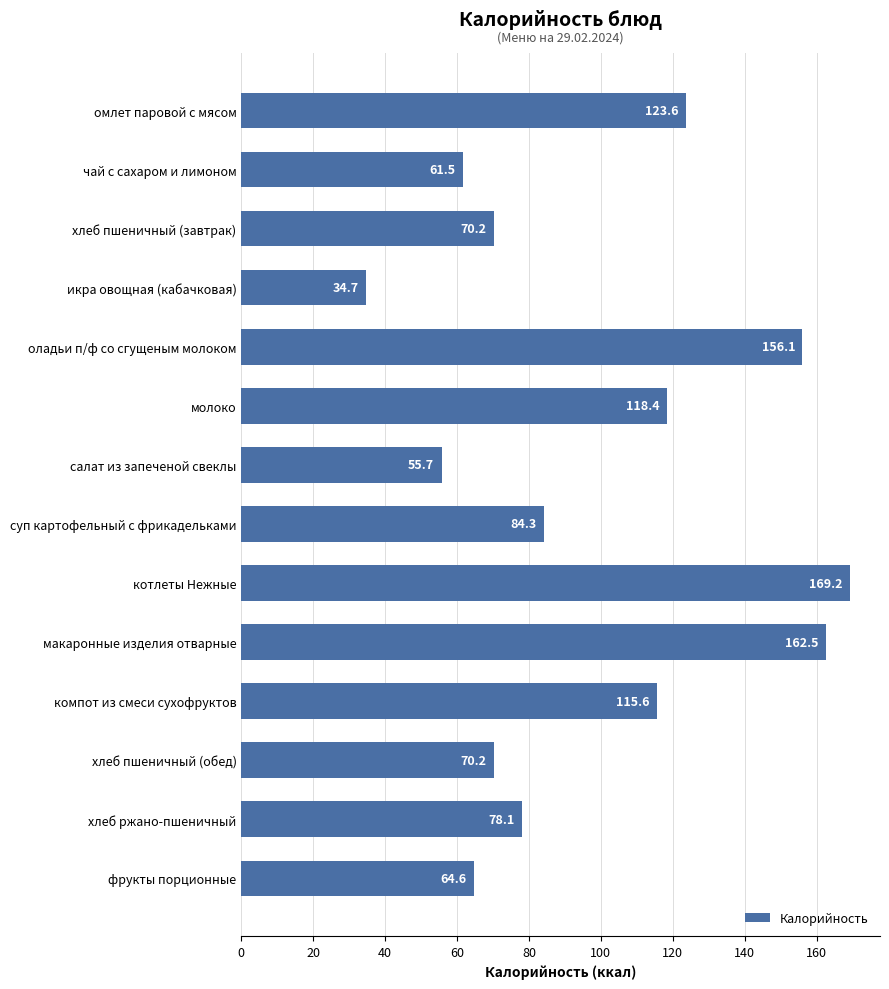

Between оладьи п/ф со сгущеным молоком and хлеб пшеничный (обед), which is larger?

оладьи п/ф со сгущеным молоком